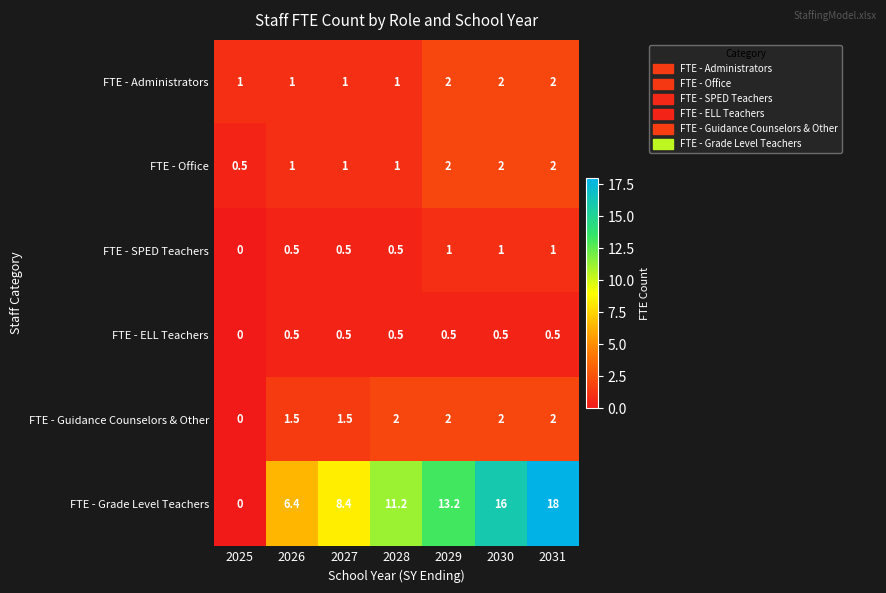

Rank the categories by FTE - Grade Level Teachers value from highest to lowest.

2031, 2030, 2029, 2028, 2027, 2026, 2025